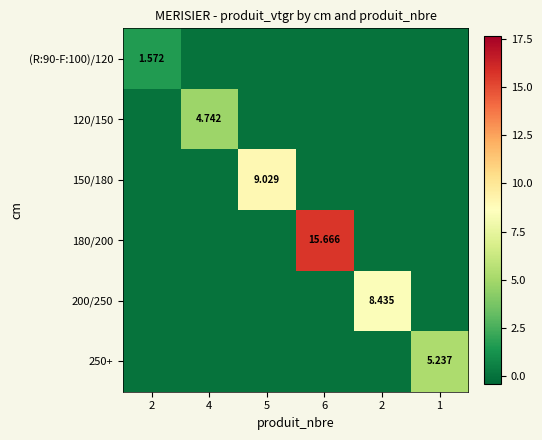

What is the difference between the highest and lowest values at 4?

4.7